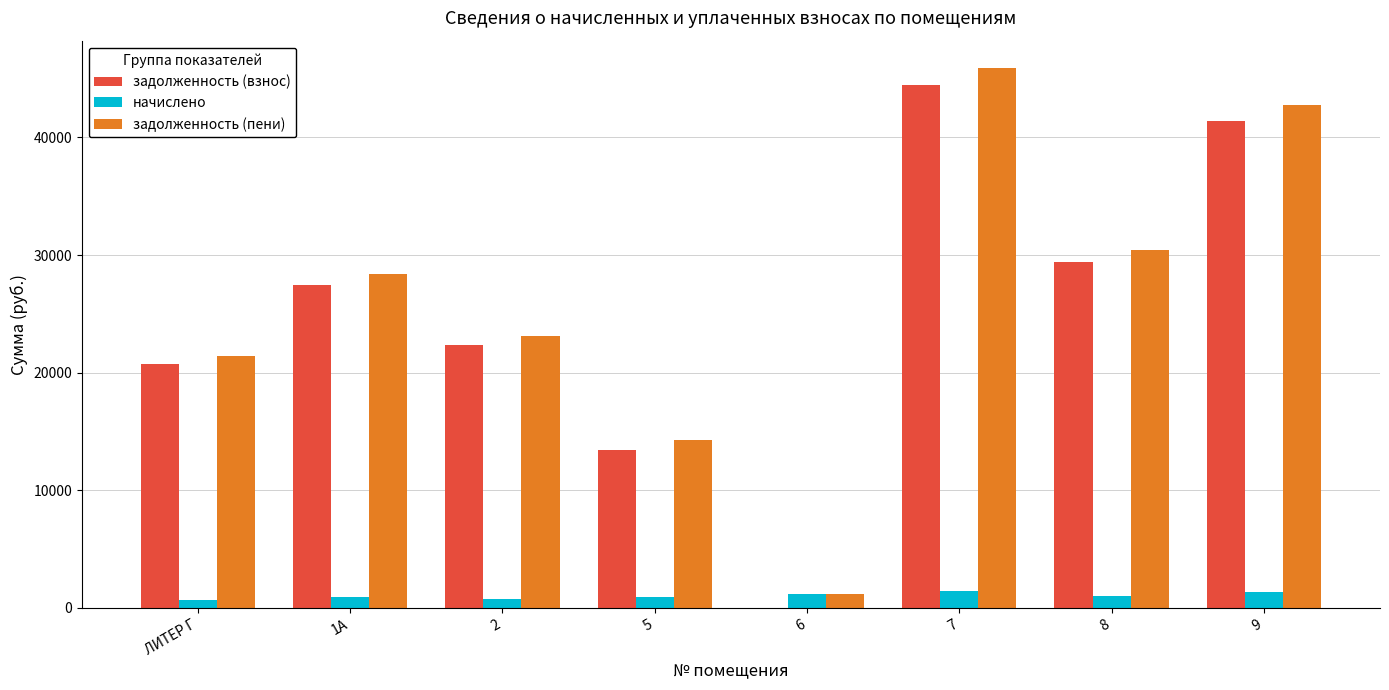

At which label does задолженность (взнос) first exceed 27478?

1А